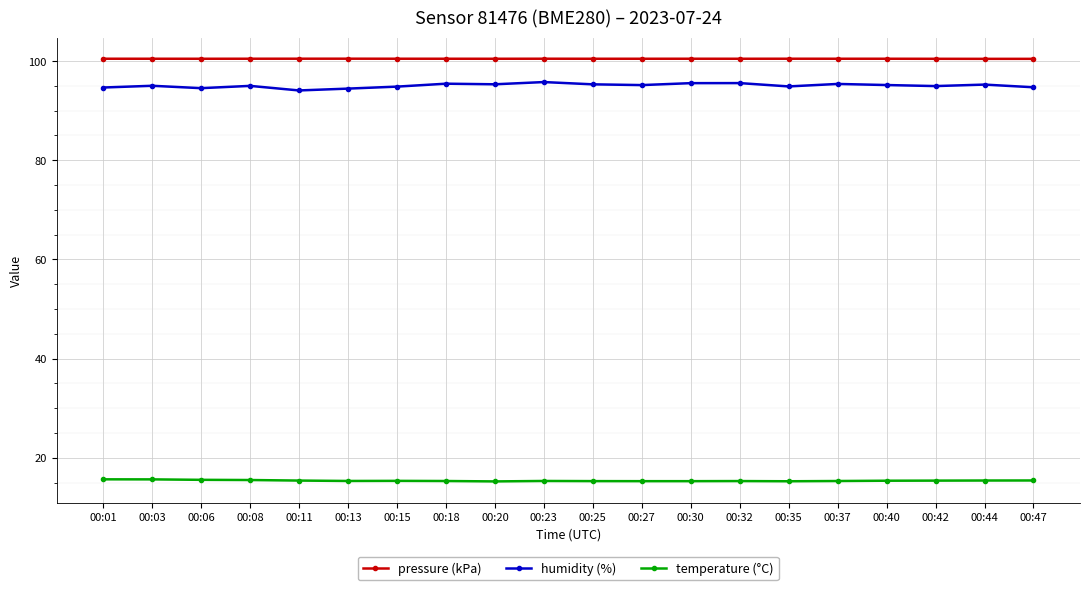

True or false: temperature (°C) and pressure (kPa) intersect in this chart.

False